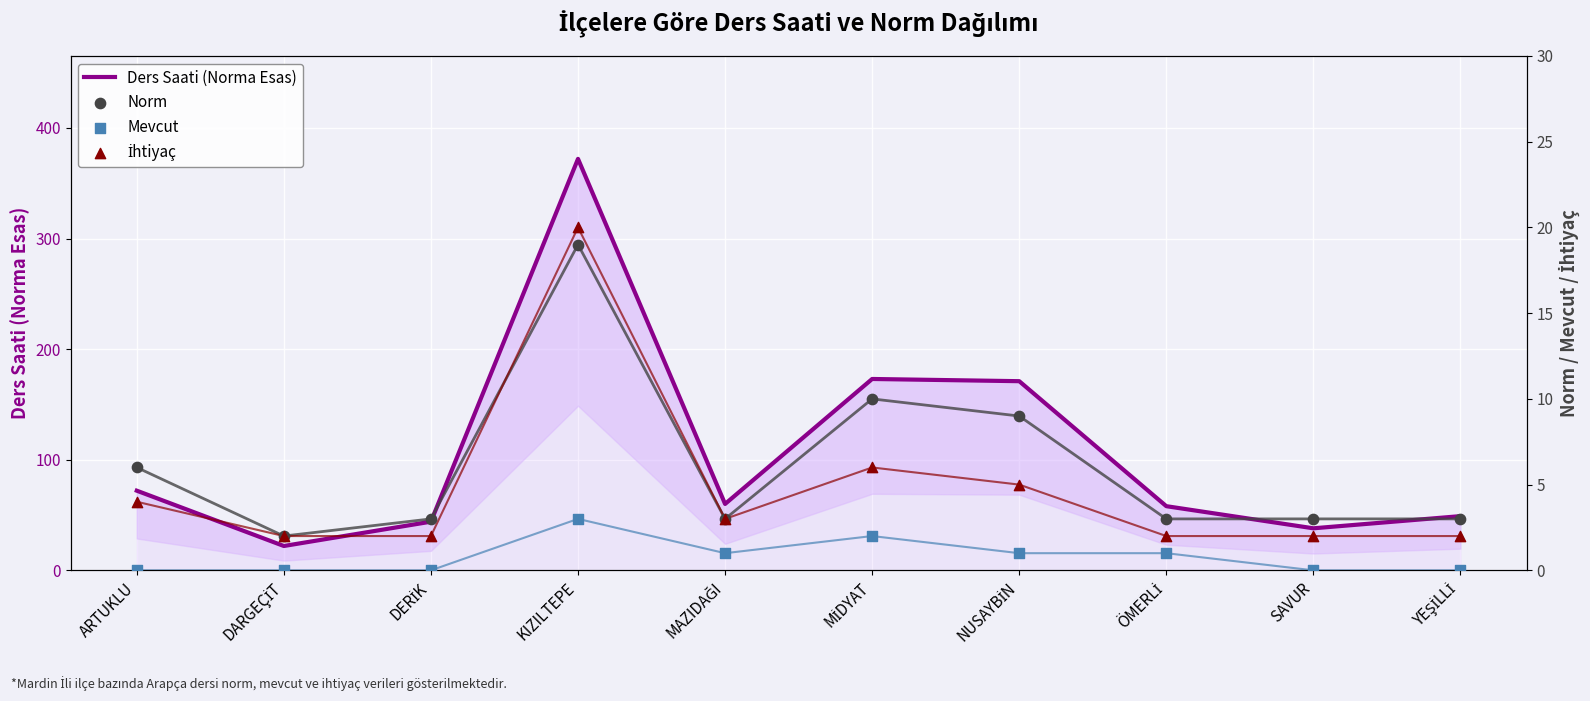

At how many categories does at least one series exceed 212?

1